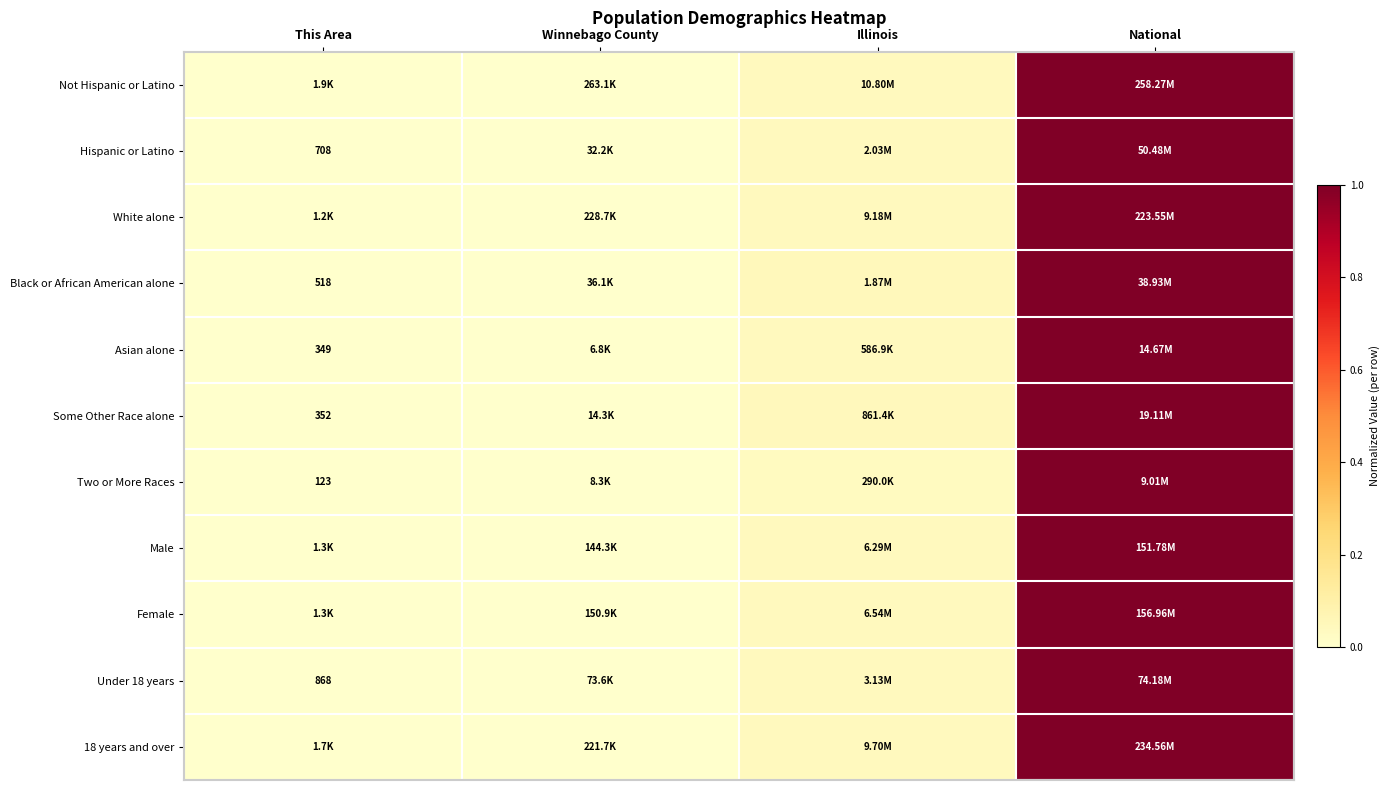

Where is Some Other Race alone nearest to the value 0?

This Area